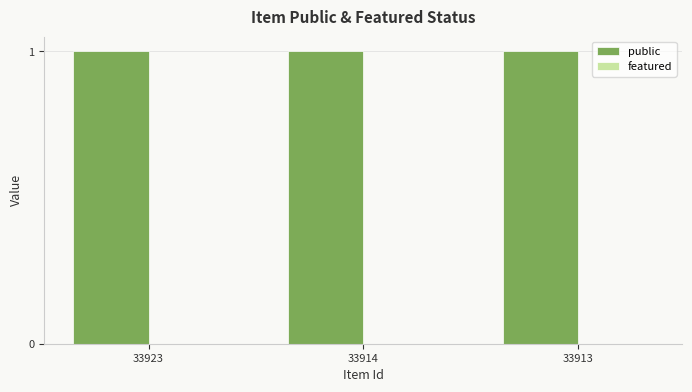

The value of public at 33914 is 1. True or false?

True